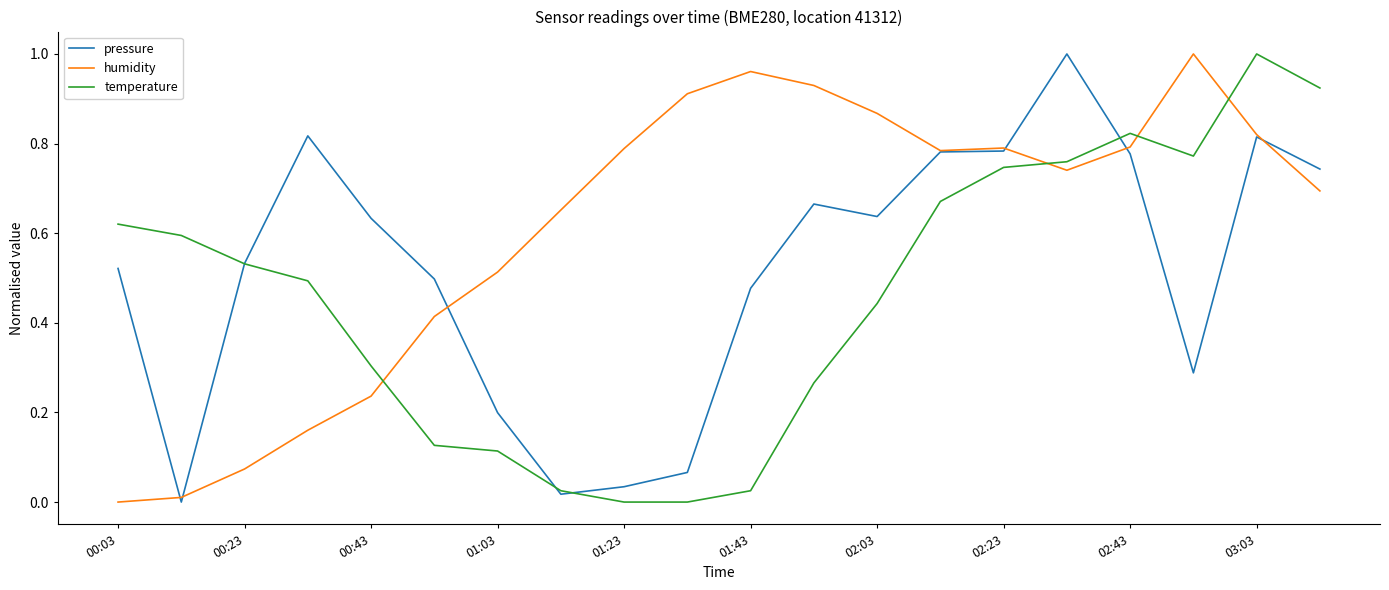

How many intersections are there between humidity and temperature?

4